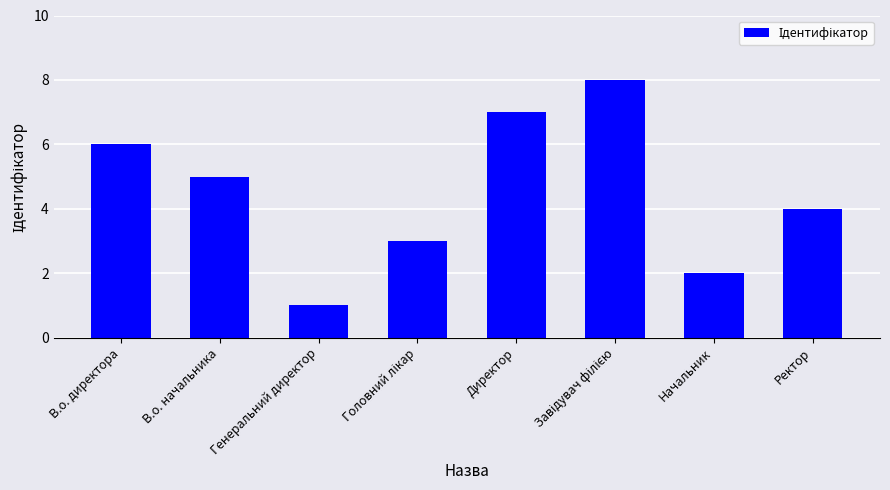

Approximately how many times larger is the value at Начальник compared to Генеральний директор?

2.0